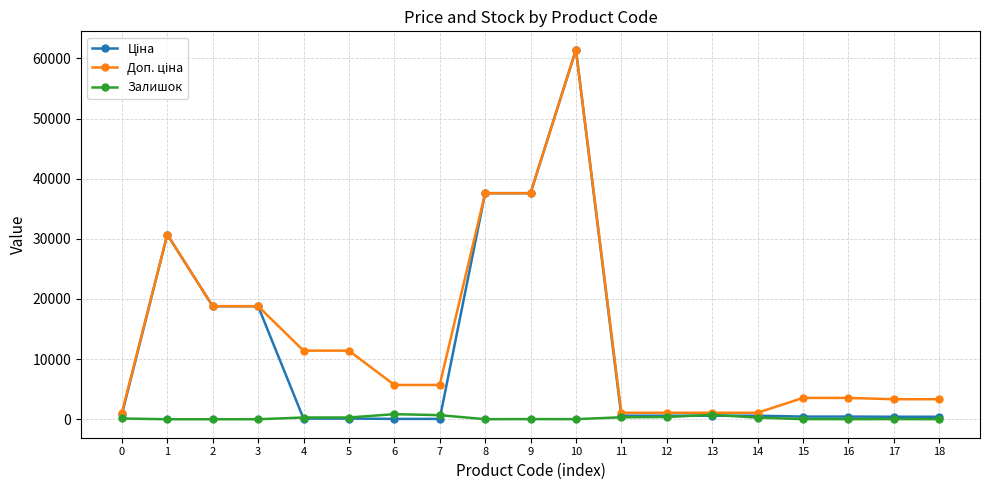

How many data points does each series have?

19